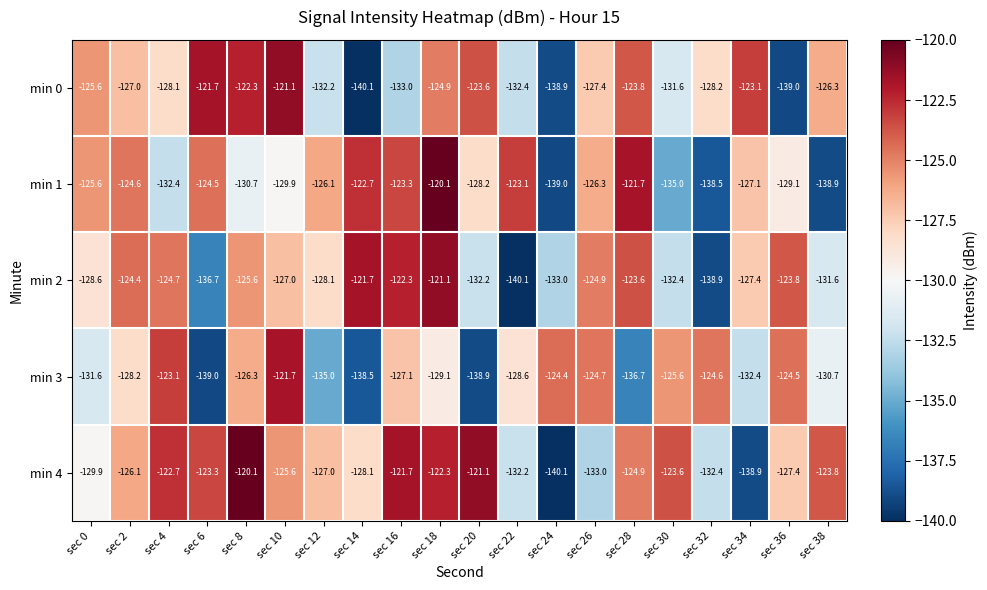

What is the minimum value for min 2?

-140.1